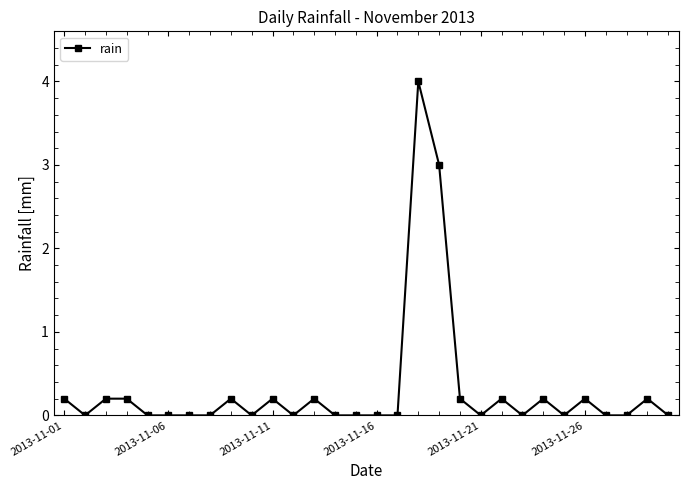

What is the difference between the second highest and second lowest values?

3.0